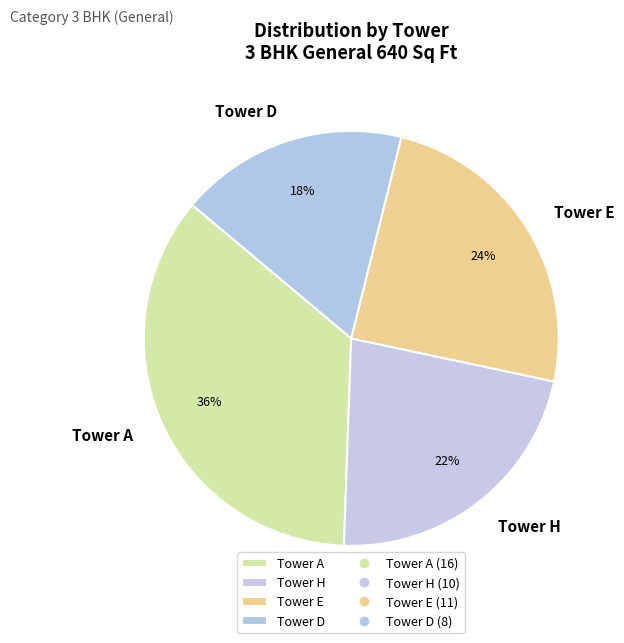

Is there a majority slice in this chart?

No